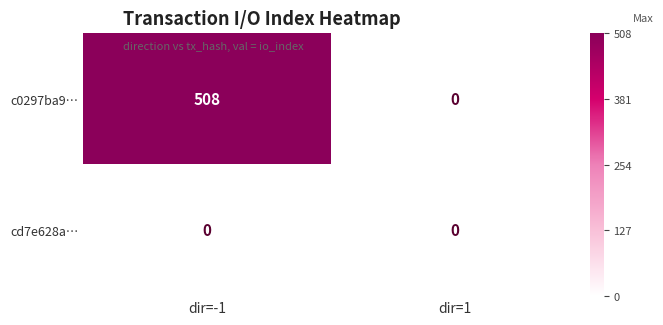

Reading left to right, list all the values displayed in this chart.

c0297ba9…: dir=-1=508	dir=1=0
cd7e628a…: dir=-1=0	dir=1=0